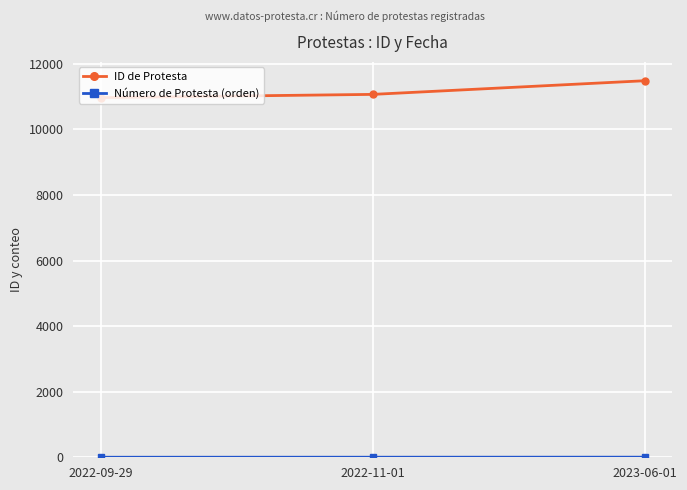

What is the difference between the maximum and second lowest values in the ID de Protesta series?

417